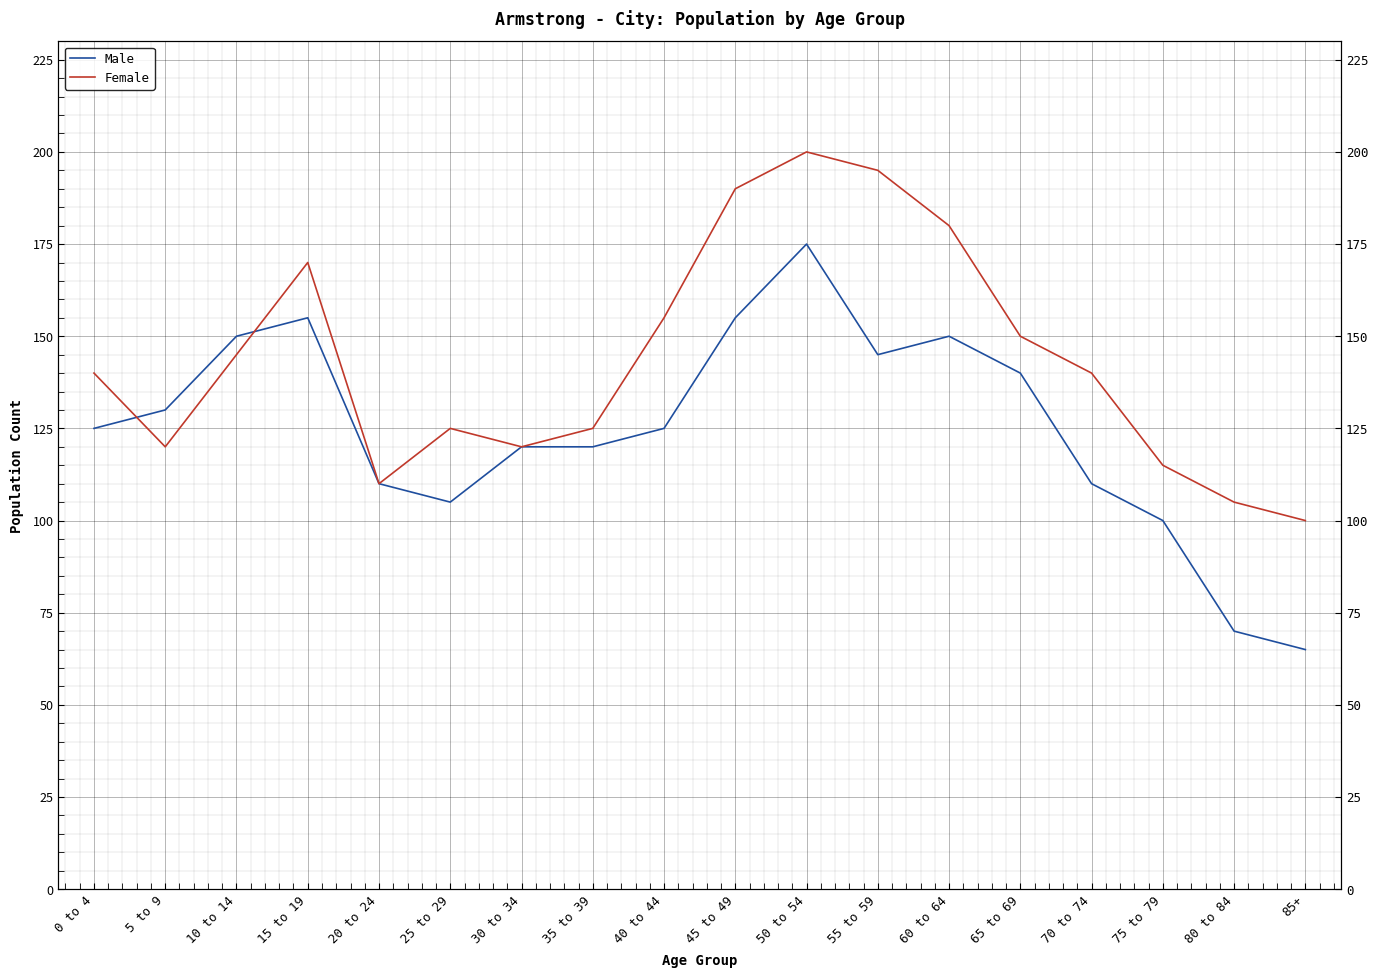

What is the spread (max minus min) of values at 75 to 79?

15